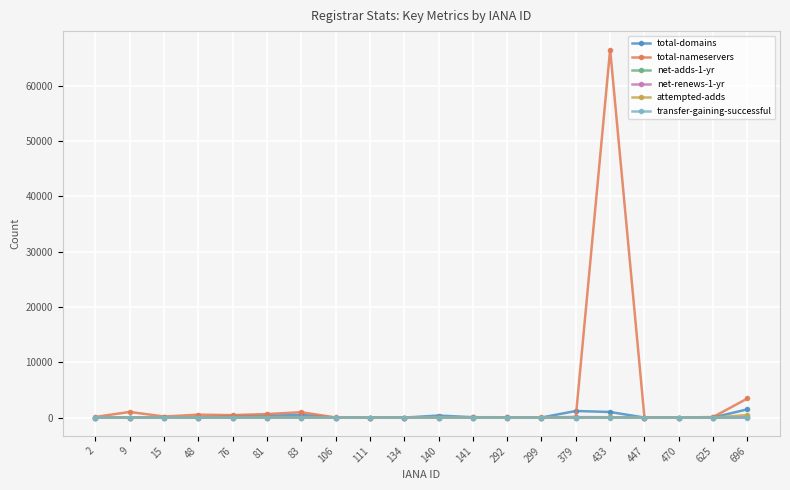

What is the maximum value shown in the chart?

66534